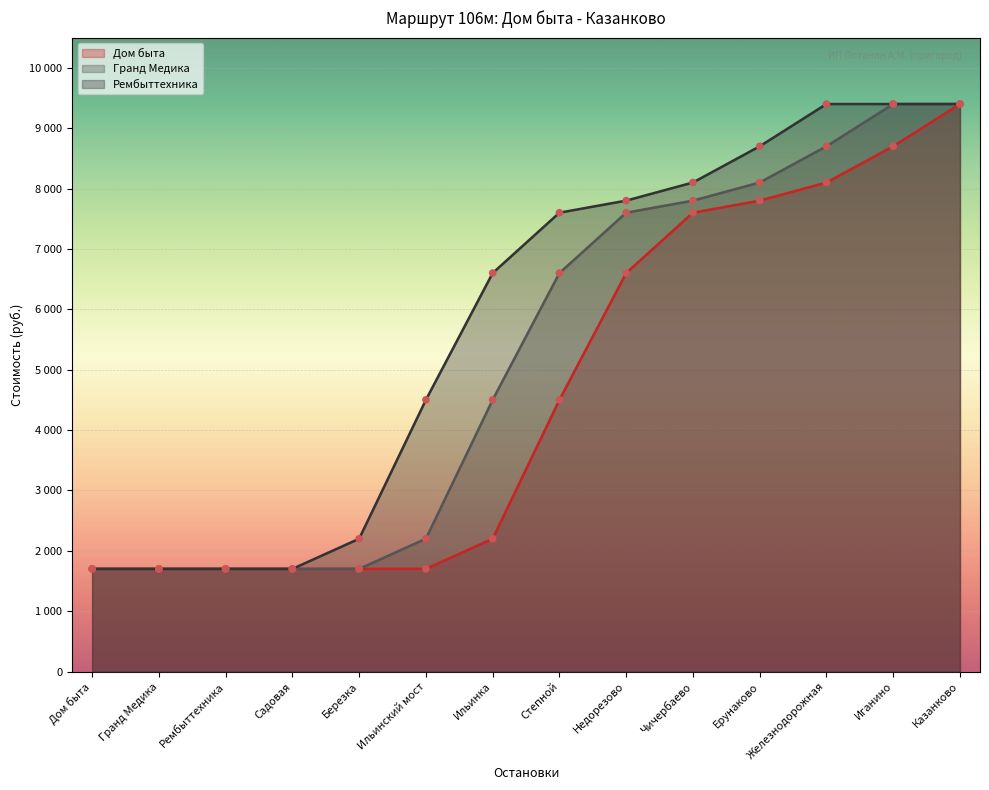

What is the total value across all series at Казанково?

28200